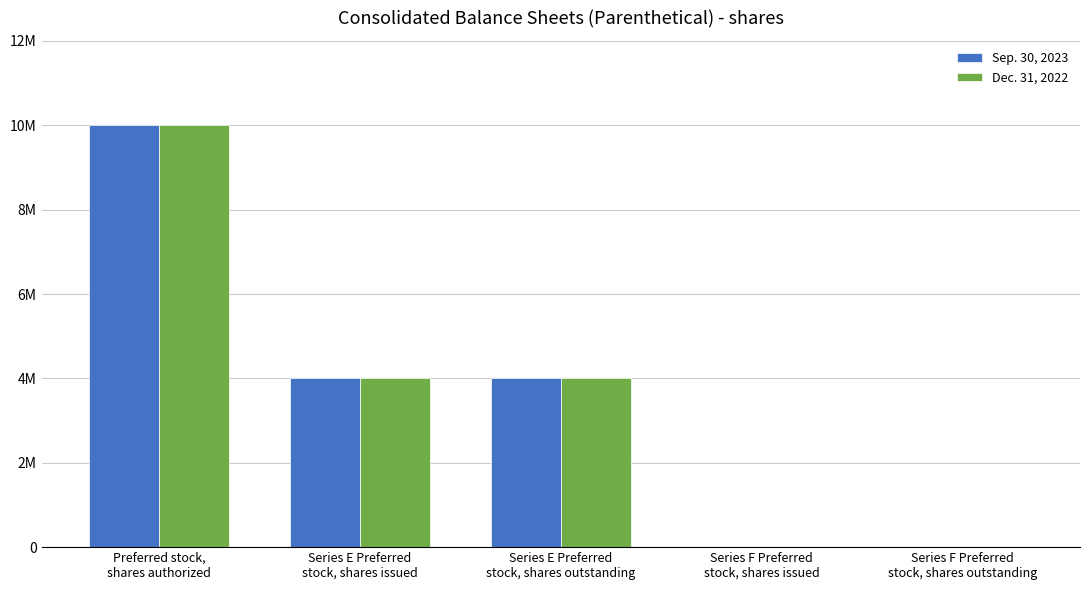

What is the smallest value displayed?

10000